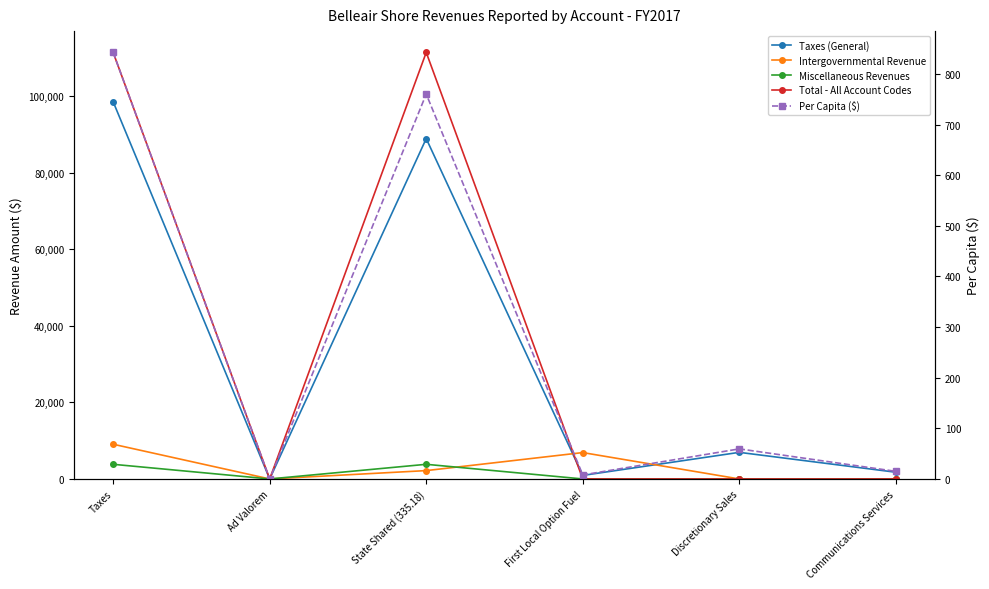

Count the number of categories in the chart.

6